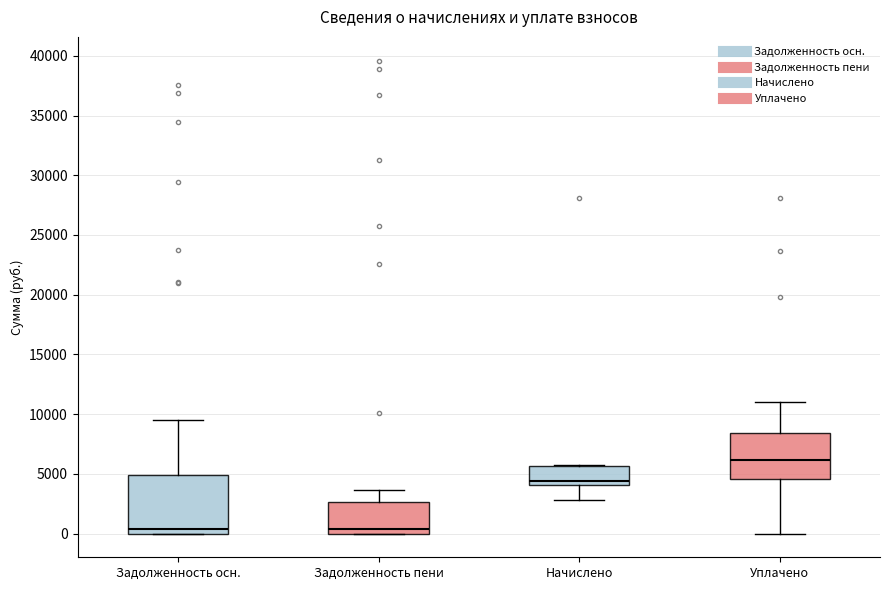

Reading left to right, read every box against the y-axis: the position of its median line, the range the box covers, and the ends of its whiskers. The values are not printed on the chart, so give them approximately, as read against the axis.

Задолженность осн.: median 500, box 0 to 5000, whiskers 0 to 9500
Задолженность пени: median 500, box 0 to 2500, whiskers 0 to 3500
Начислено: median 4500, box 4000 to 5500, whiskers 3000 to 5500
Уплачено: median 6000, box 4500 to 8500, whiskers 0 to 11000